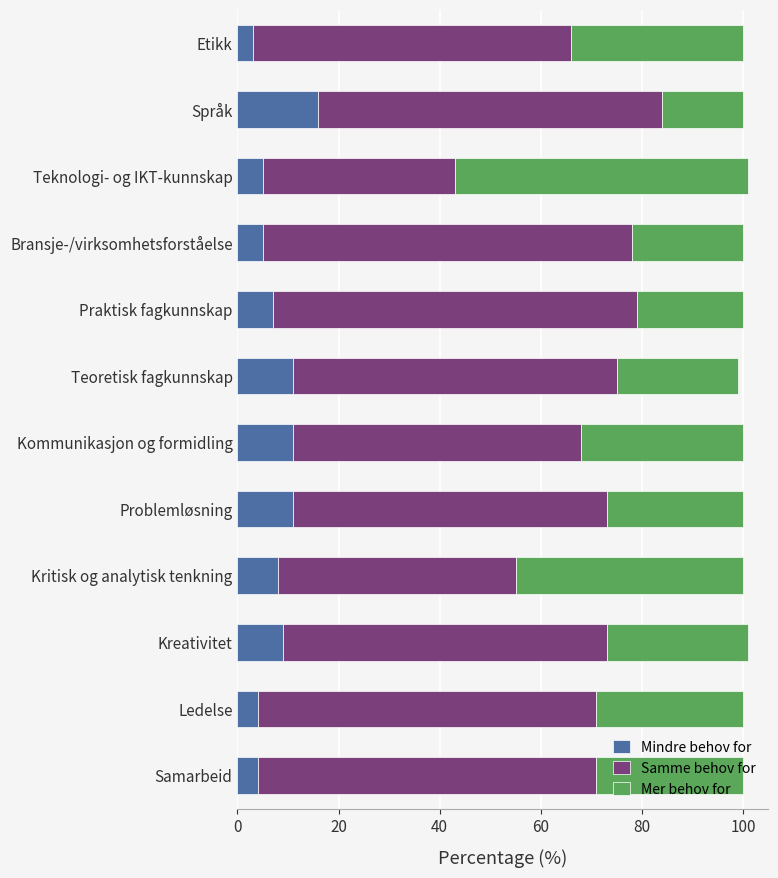

What is the total value across all series at Bransje-/virksomhetsforståelse?

100